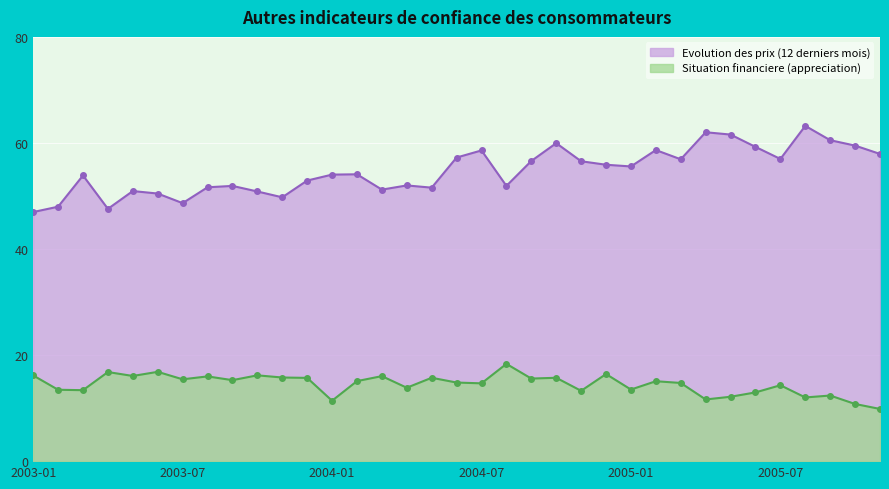

How many data points does each series have?

35